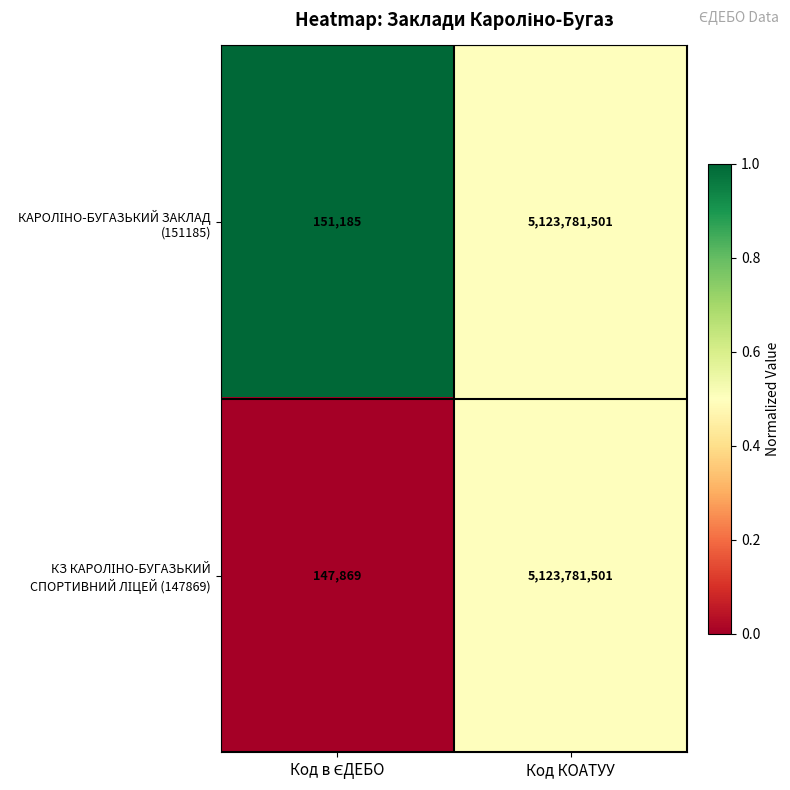

What is the minimum value shown in the chart?

147869